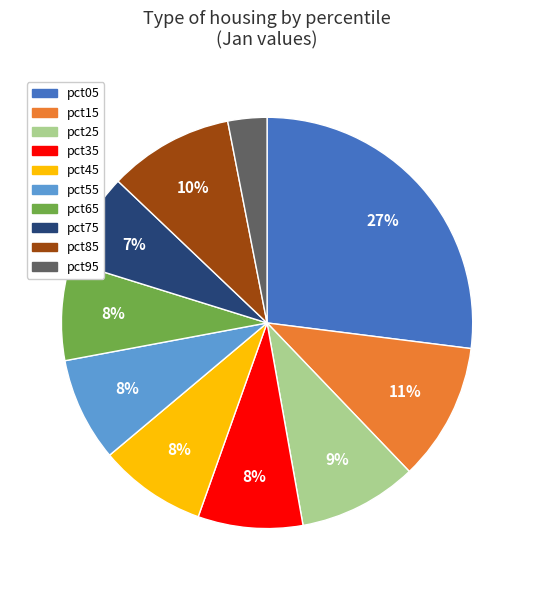

What percentage is the pct15 slice, to the nearest percent?

11%